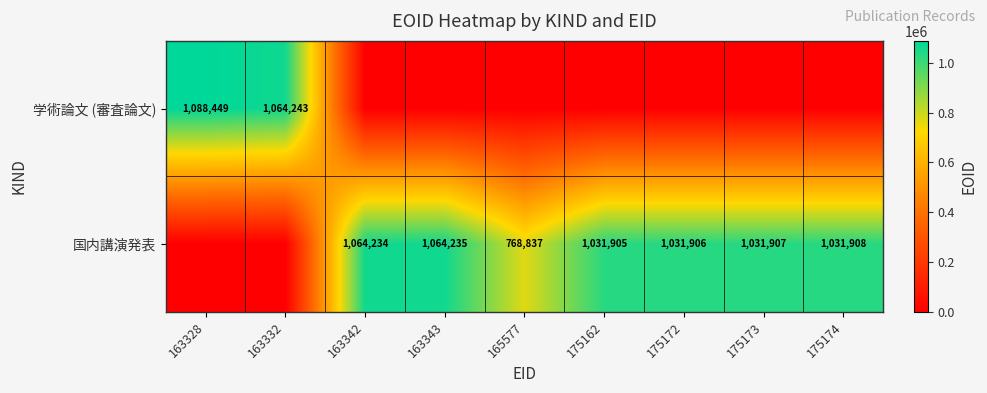

Count the number of data series in this chart.

2